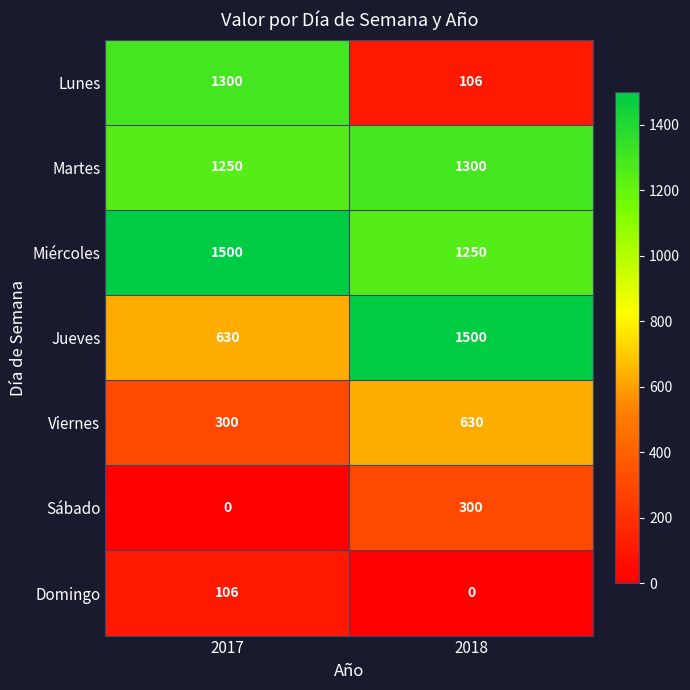

At how many categories does at least one series exceed 419?

2